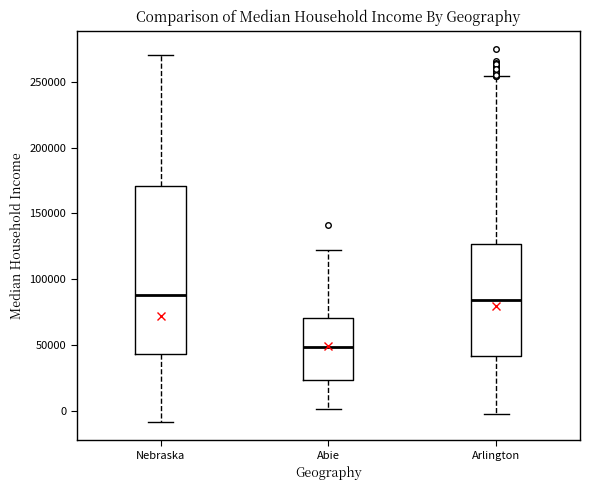

Reading left to right, read every box against the y-axis: the position of its median line, the range the box covers, and the ends of its whiskers. The values are not printed on the chart, so give them approximately, as read against the axis.

Nebraska: median 90000, box 45000 to 170000, whiskers -10000 to 270000
Abie: median 50000, box 25000 to 70000, whiskers 0 to 120000
Arlington: median 85000, box 40000 to 125000, whiskers 0 to 255000